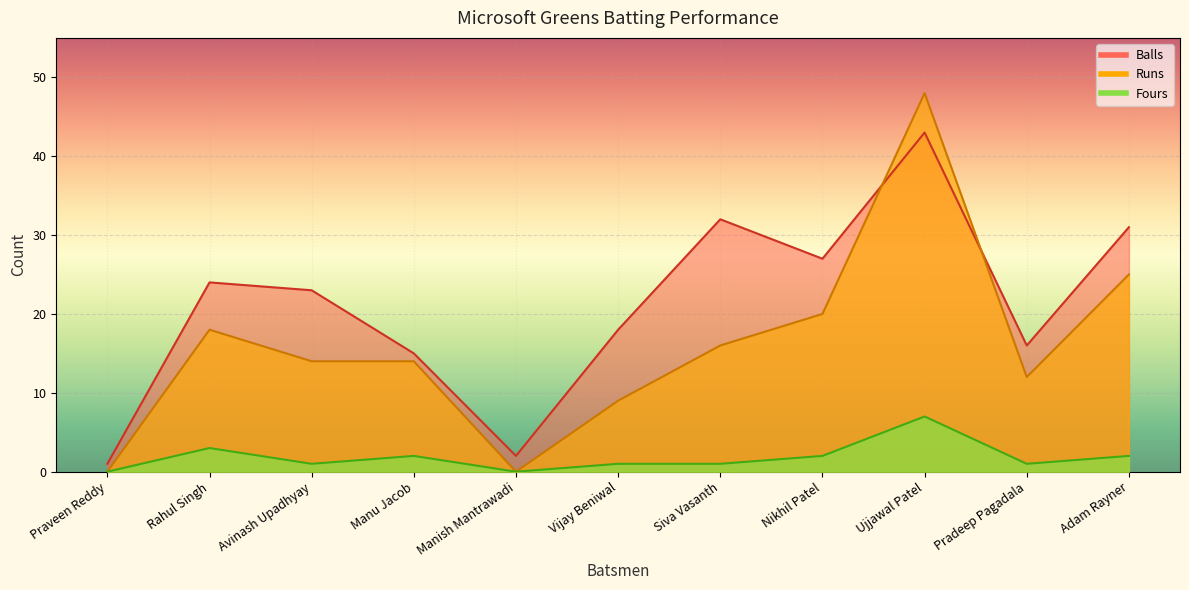

Which series has the largest total across all categories?

Balls